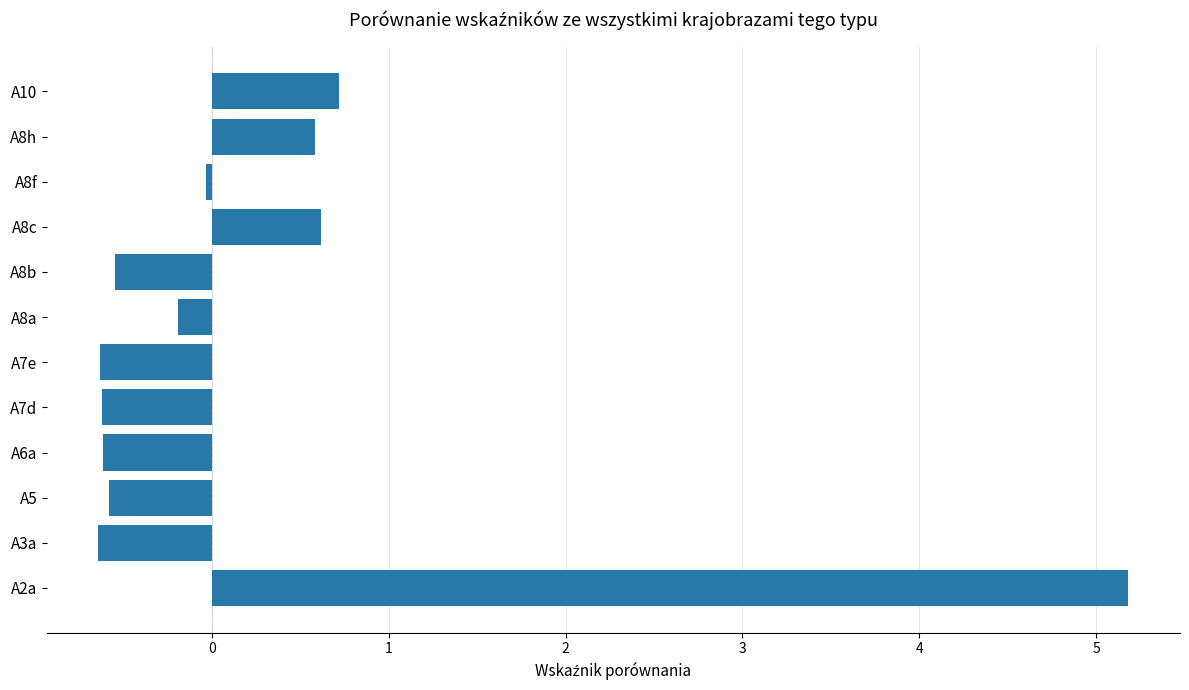

What is the average value?

0.3